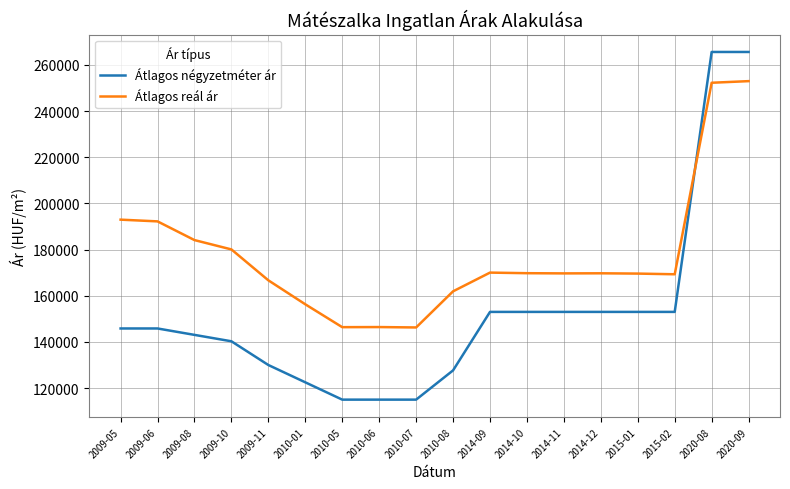

What is the minimum value shown in the chart?

115000